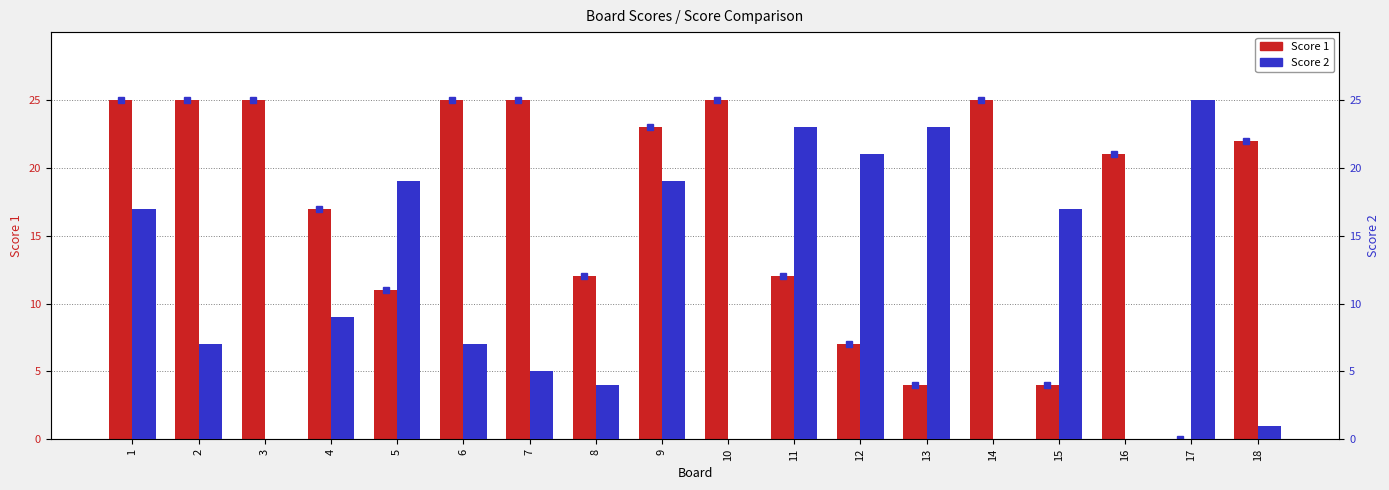

At which category is the sum across all series the highest?

1